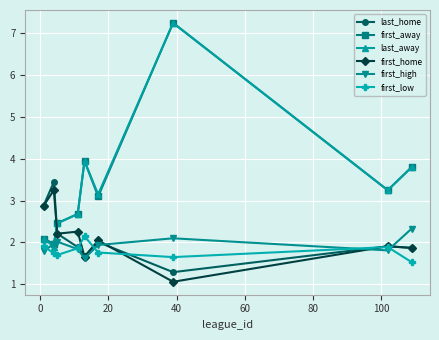

How many interior local valleys does the first_high series have?

2